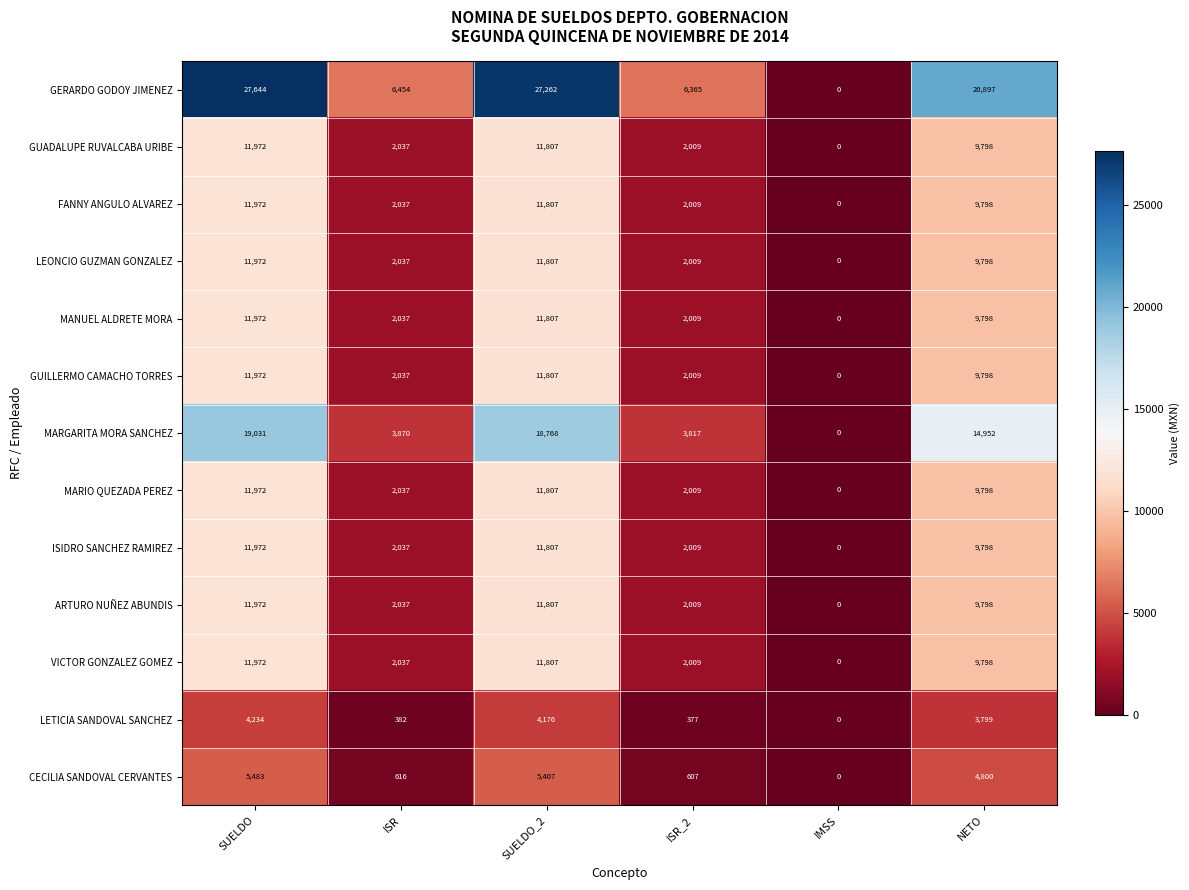

What is the greatest value displayed?

27644